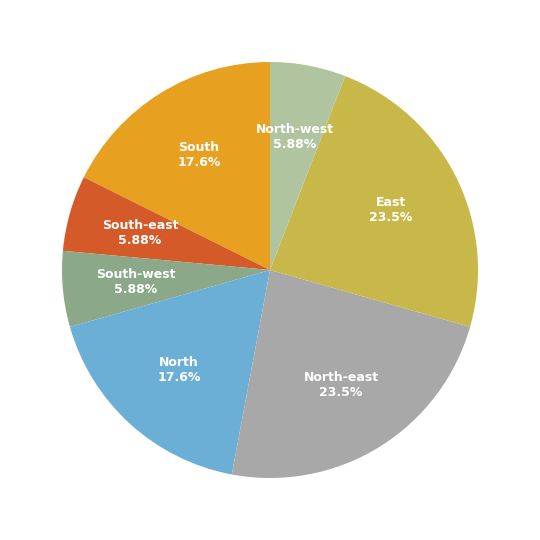

Which category has the biggest portion of the pie?

North-east